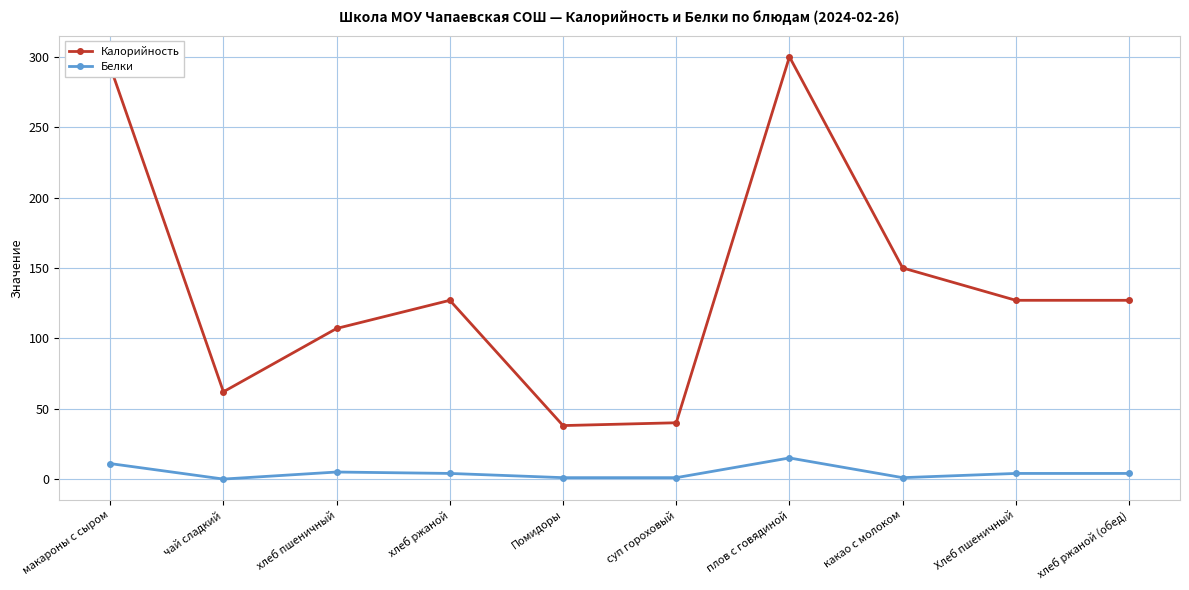

What is the difference between the maximum and minimum values in the Белки series?

15